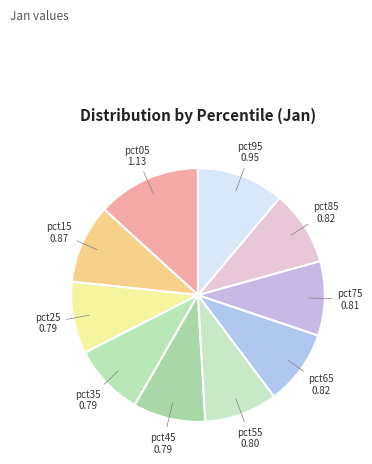

How many segments does this pie chart have?

10